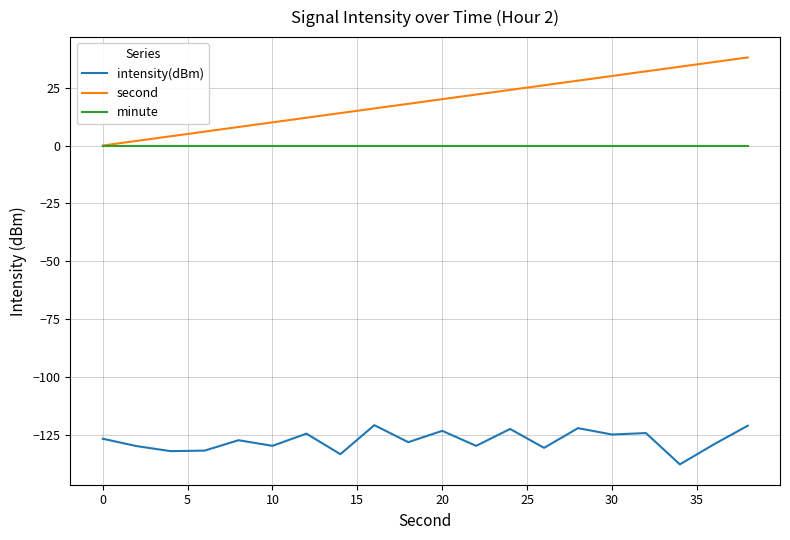

How many values in second are above zero?

19